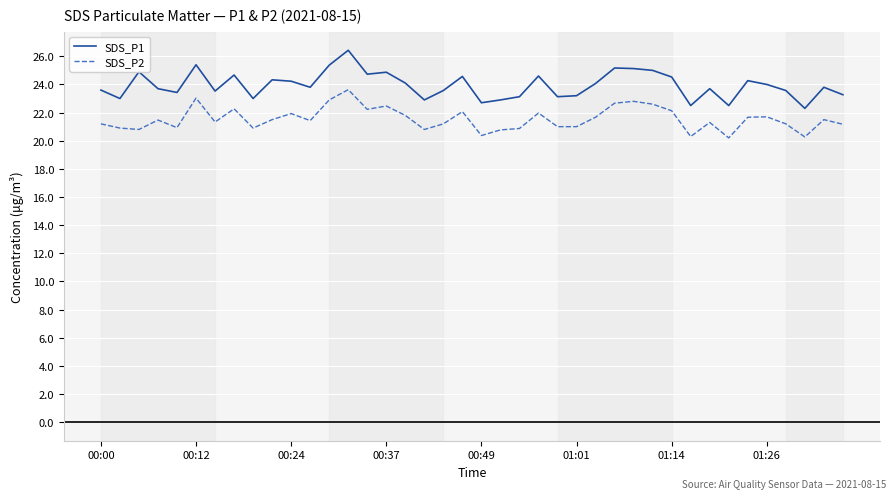

What is the difference between the maximum and minimum values in the SDS_P1 series?

4.1